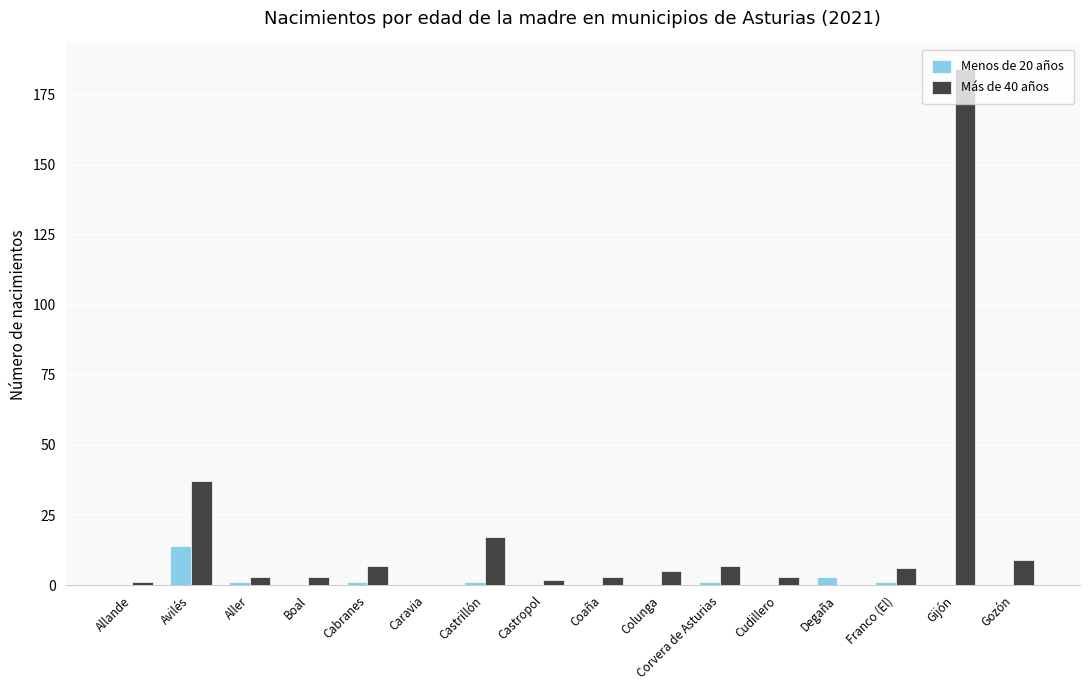

Between Cabranes and Gijón, which series saw the biggest shift?

Más de 40 años